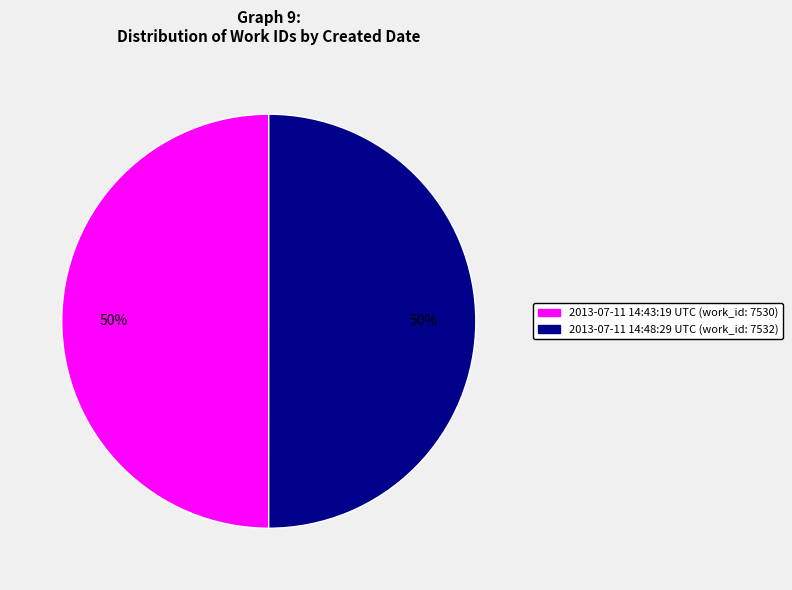

Count the number of slices in the pie.

2